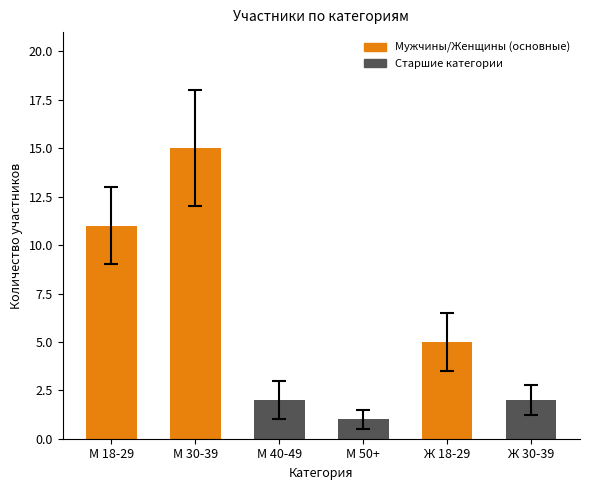

What is the sum of the values at Ж 18-29 and М 30-39?

20